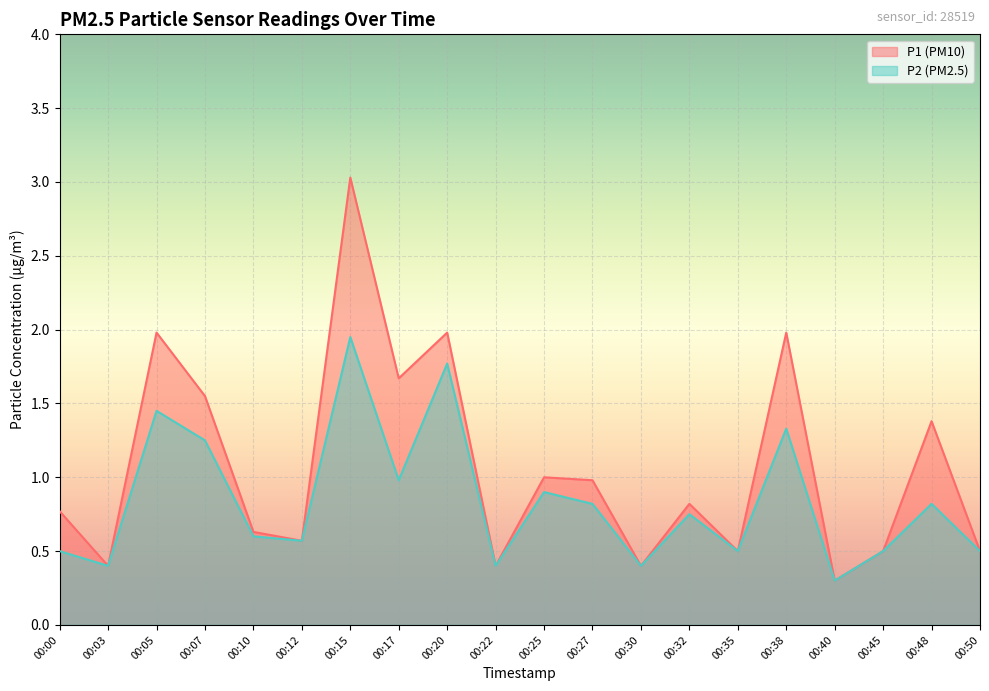

How many categories are shown in the chart?

20